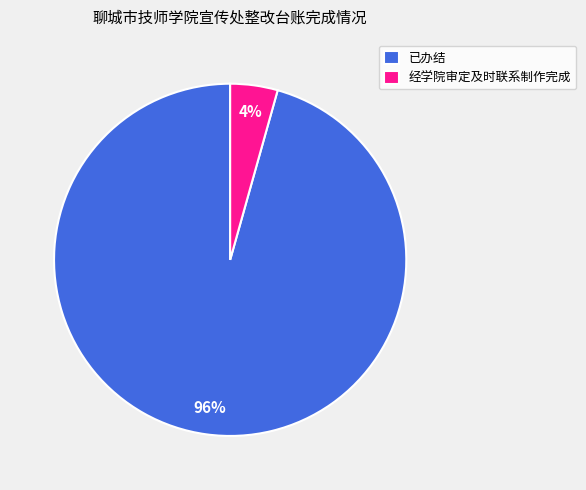

To the nearest percent, what is the combined percentage of 经学院审定及时联系制作完成 and 已办结?

100%